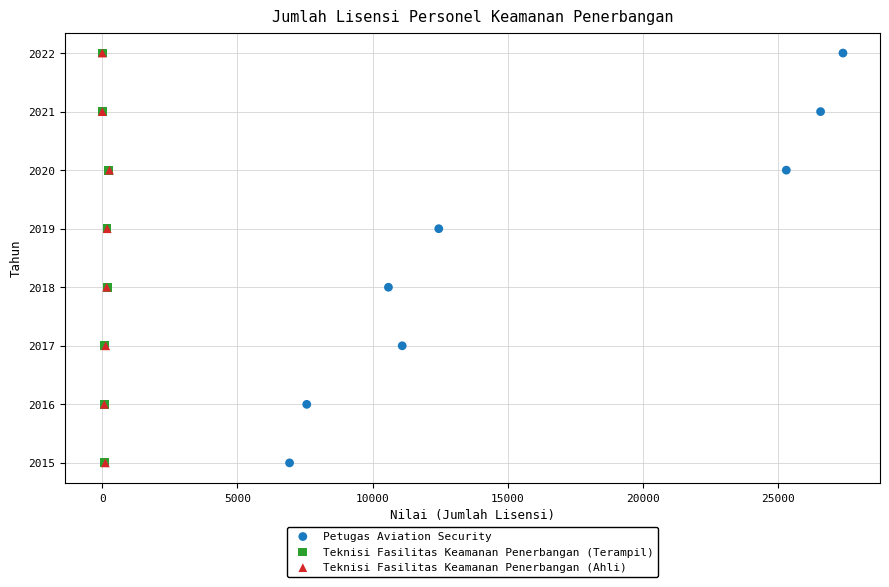

What are all the series names shown in the legend?

Petugas Aviation Security, Teknisi Fasilitas Keamanan Penerbangan (Terampil), Teknisi Fasilitas Keamanan Penerbangan (Ahli)